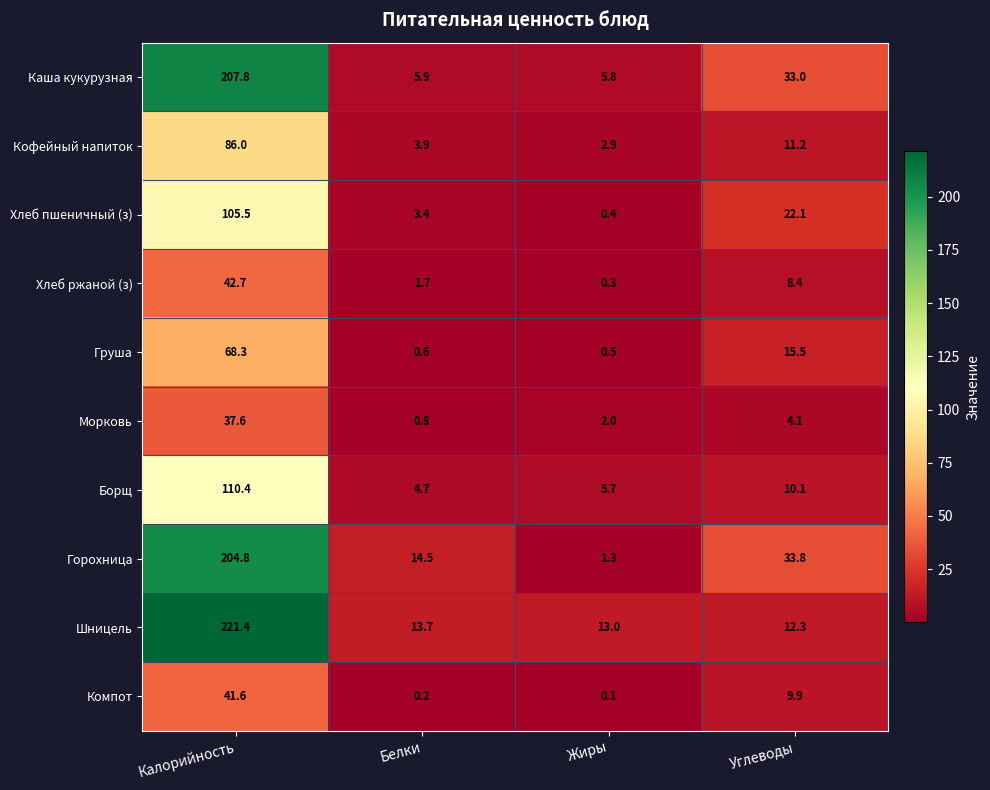

What is the greatest value displayed?

221.4